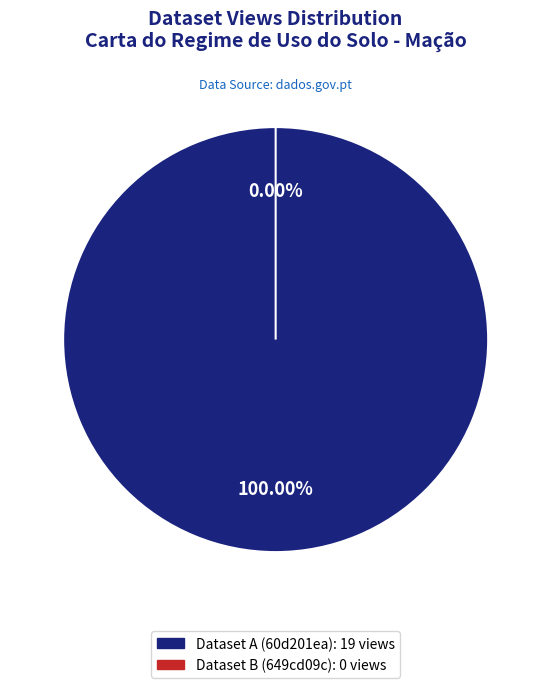

To the nearest percent, what is the difference between the 60d201ea0781901deb63327c and 649cd09c078190ea90217701 slice percentages?

100%